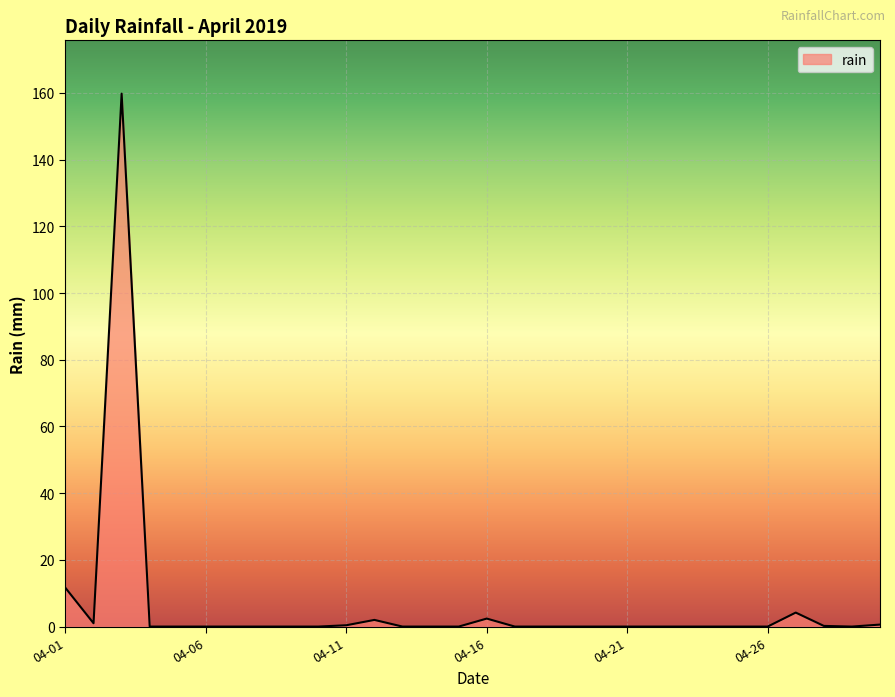

What is the difference between the maximum and minimum values?

159.8